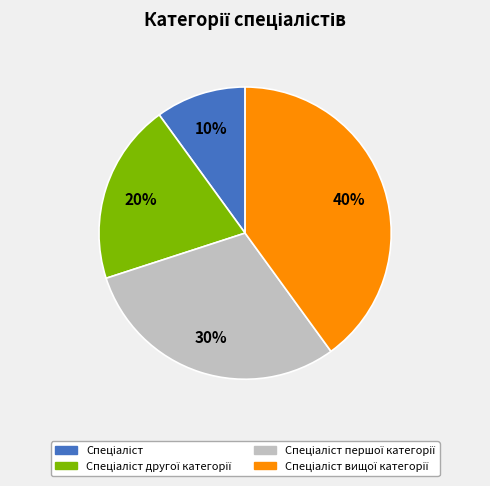

To the nearest percent, what is the difference between the largest and smallest slice percentages?

30%